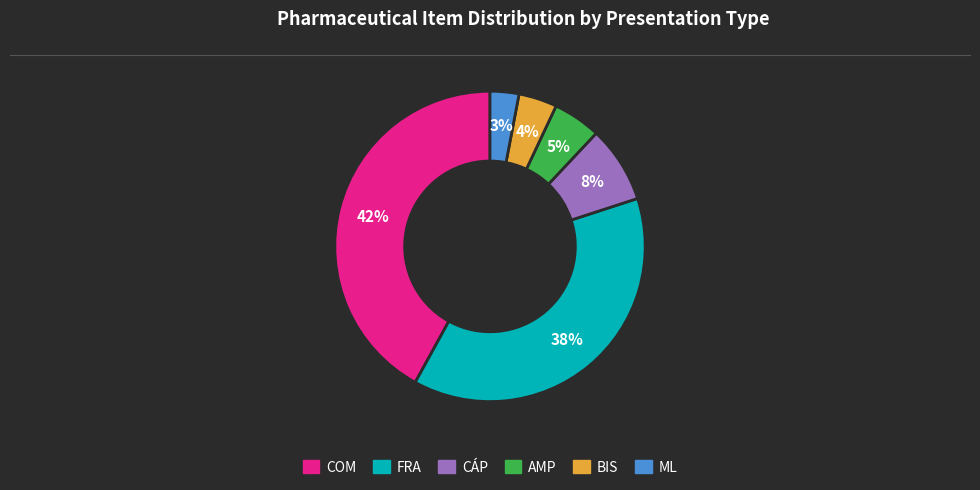

To the nearest percent, what is the difference between the BIS and ML slice percentages?

1%